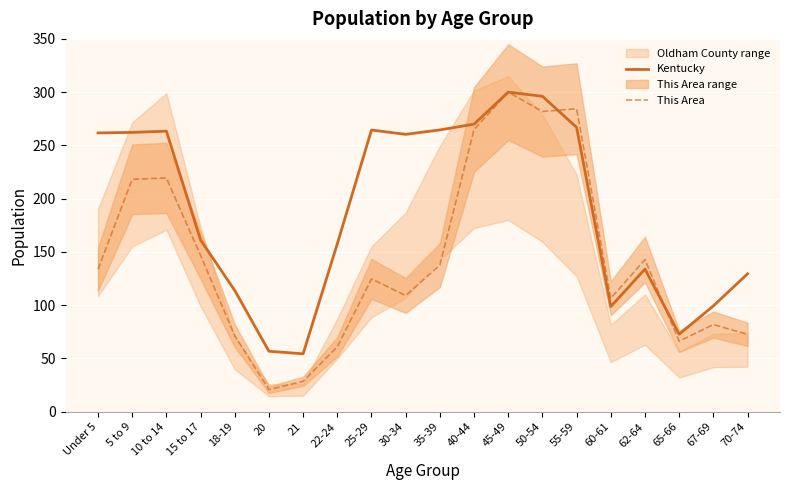

What is the difference between the second highest and second lowest values in the Kentucky series?

239.3